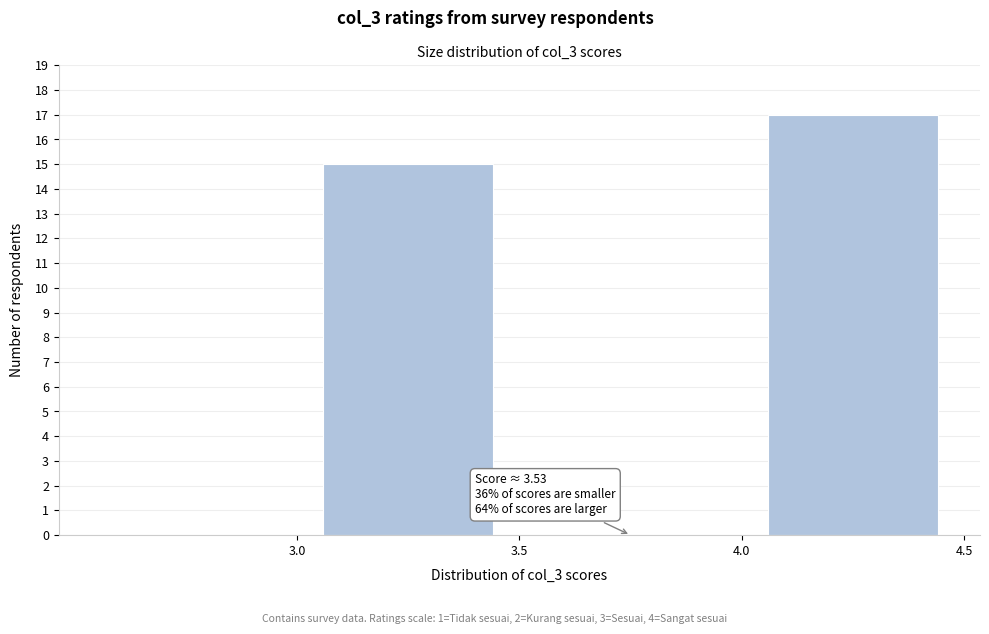

Which range on the x-axis has the tallest bar?

4.0 to 4.5